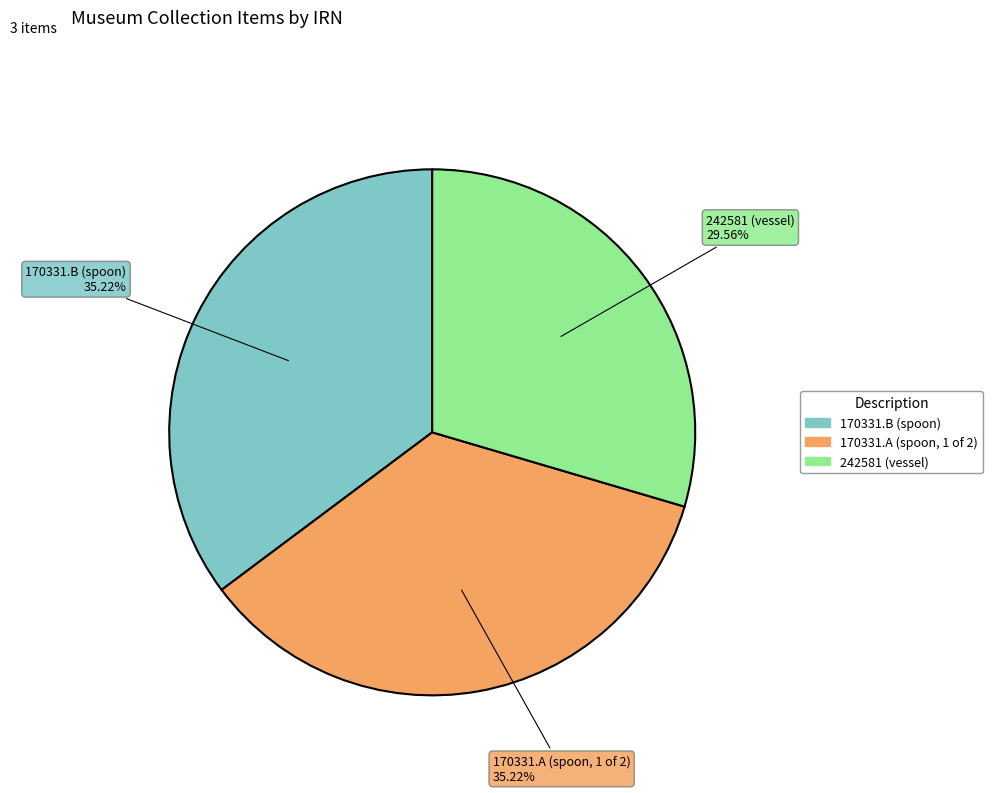

Is 170331.A (spoon, 1 of 2) the majority of the pie?

No